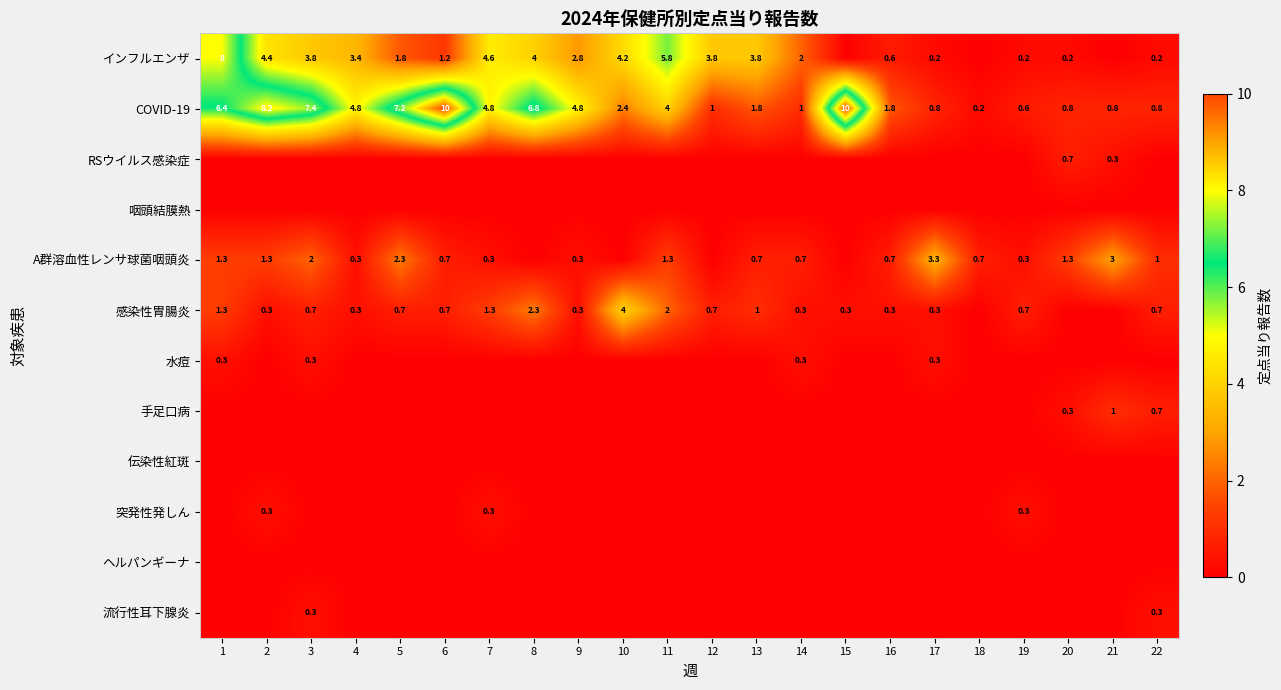

Is it true that COVID-19 equals 2.4 at 10?

True